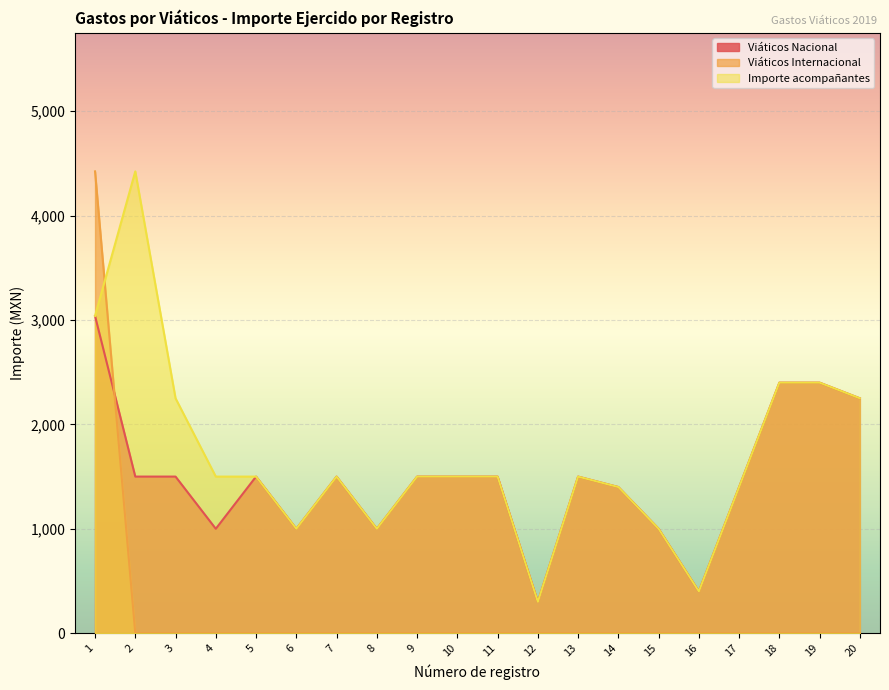

Does the chart display data point markers on the line(s)?

No